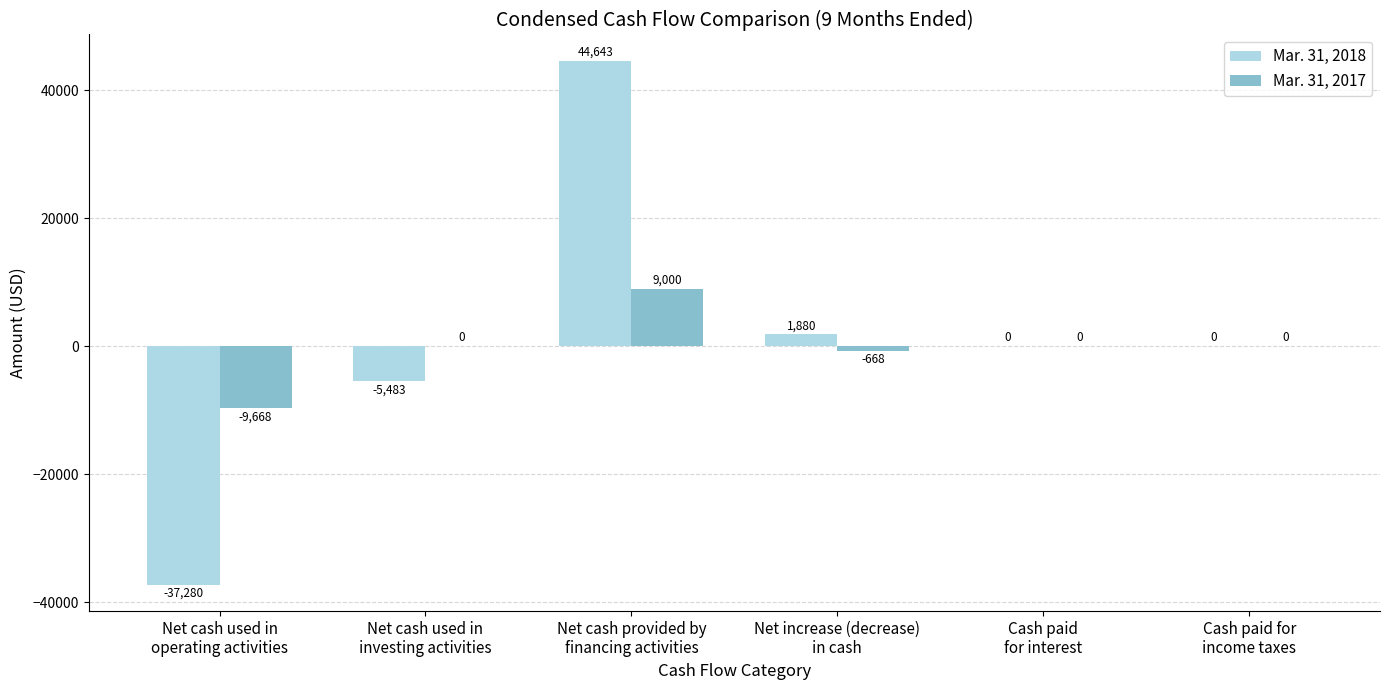

What is the sum of all Mar. 31, 2018 values?

3760